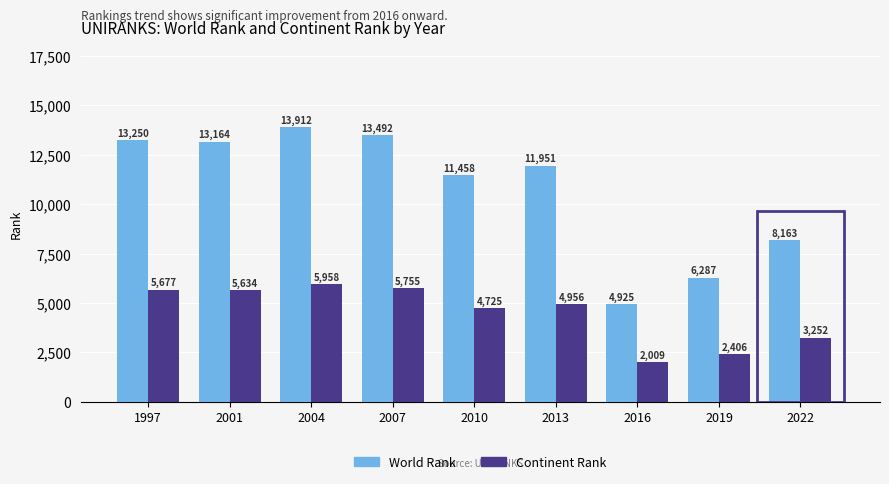

At which category is the sum across all series the highest?

2004